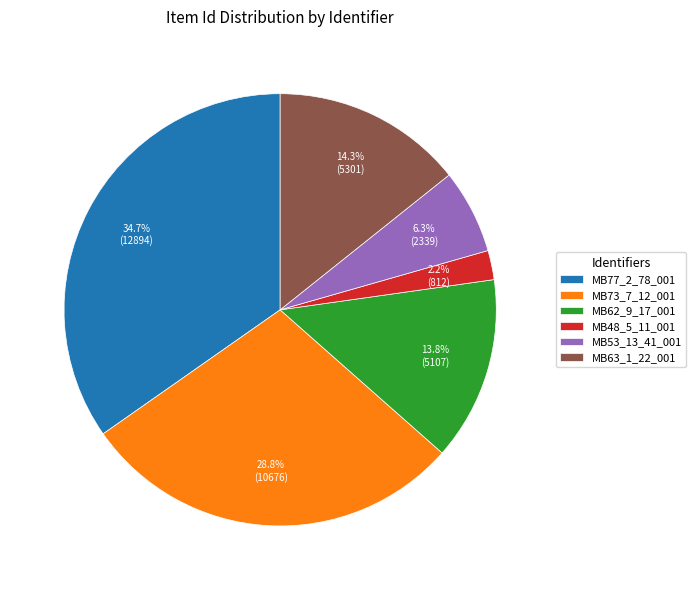

Is MB48_5_11_001 the majority of the pie?

No